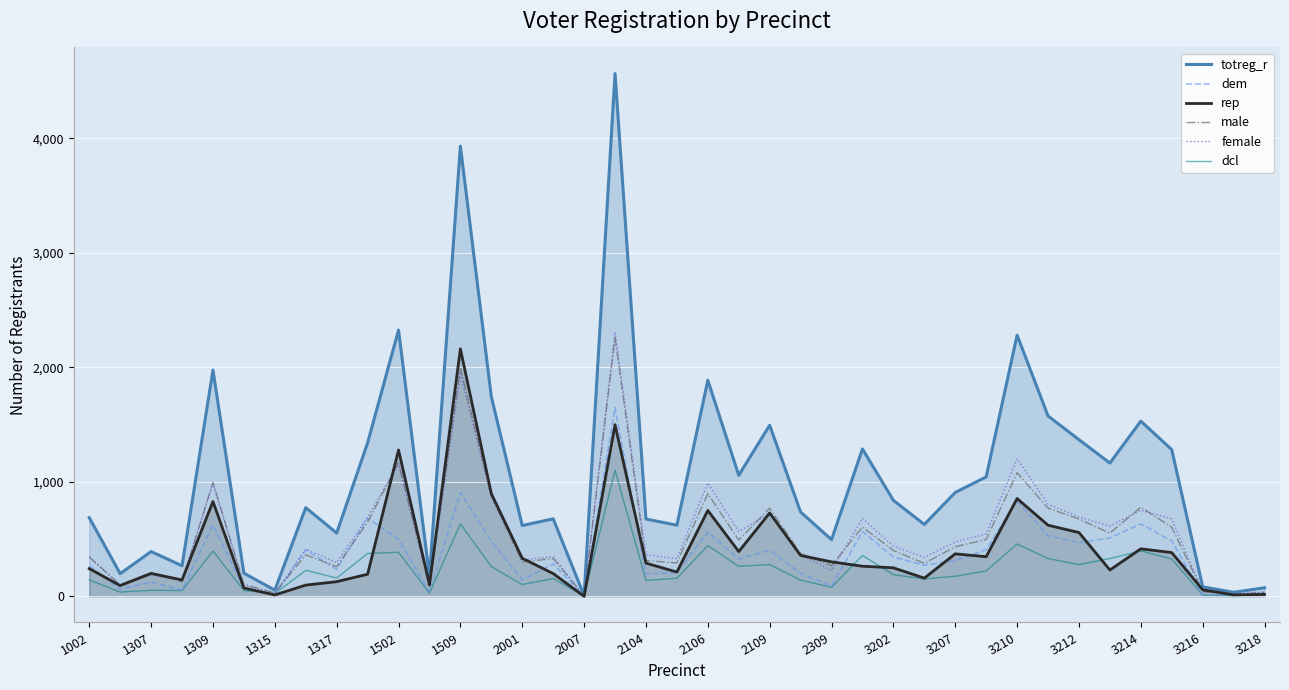

What is the maximum value for dem?

1650